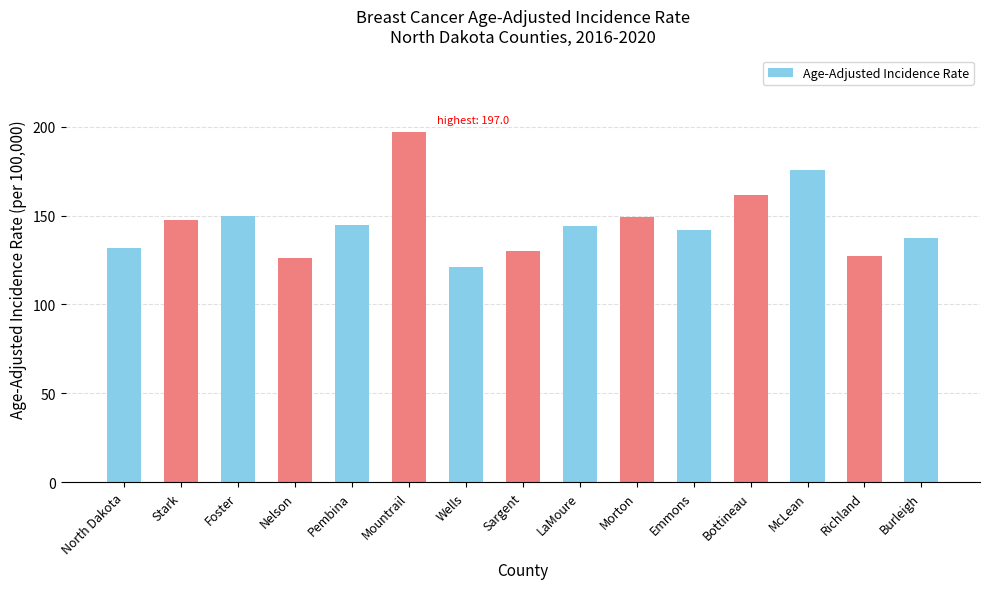

Which label corresponds to the smallest value in the chart?

Wells